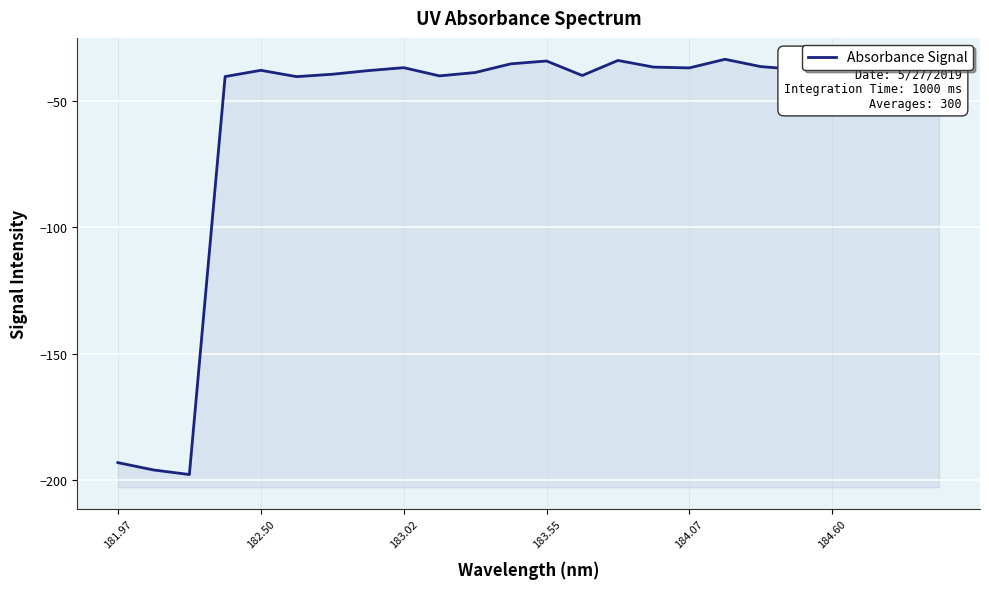

What is the difference between the maximum and minimum values?

164.6